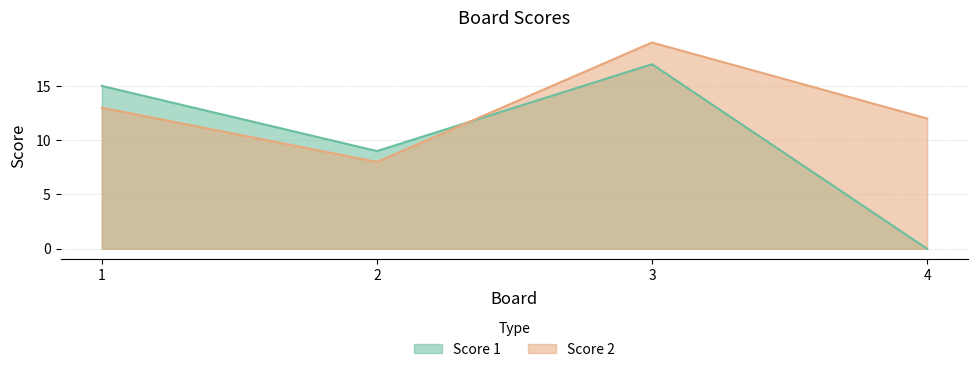

The Score 2 series shows 5 at 1. True or false?

False